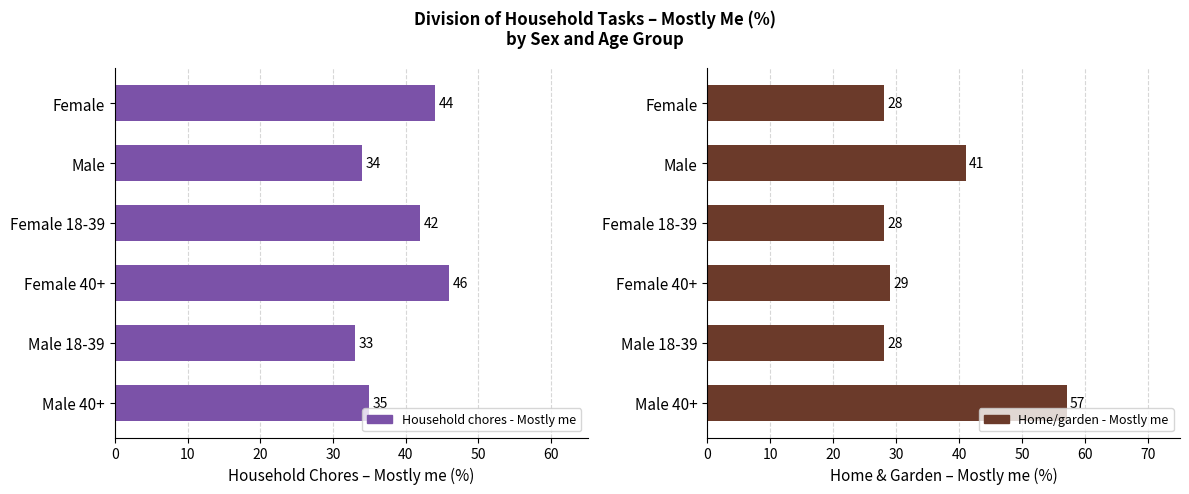

What is the highest value of the Home/garden - Mostly me series?

57